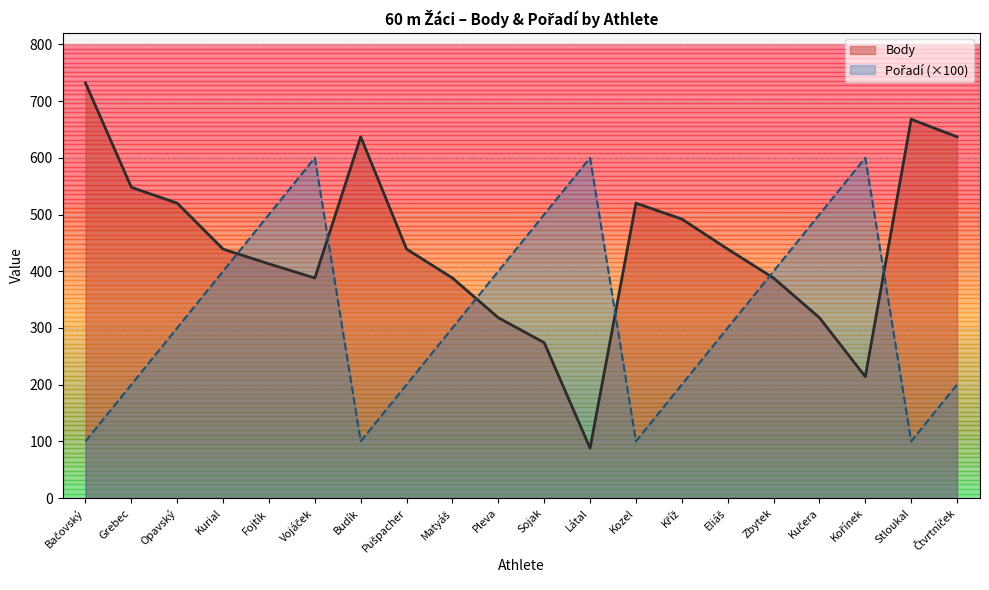

How many times do Body and Pořadí cross each other?

6